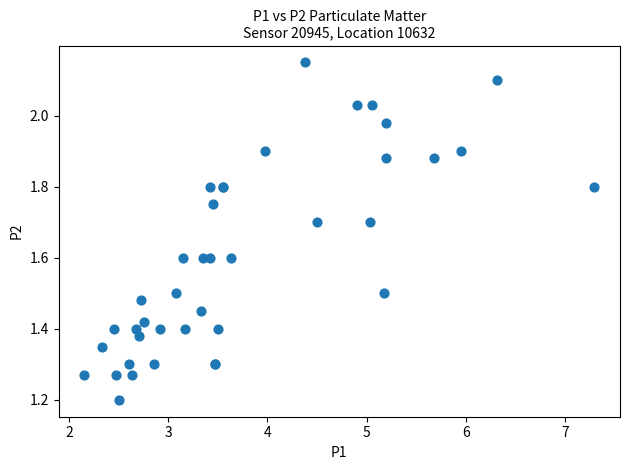

What Y value in the scatter plot is closest to 1?

1.2